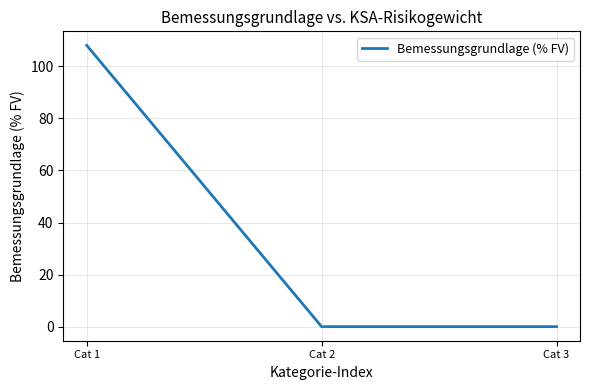

Between Cat 1 and Cat 3, which is larger?

Cat 1